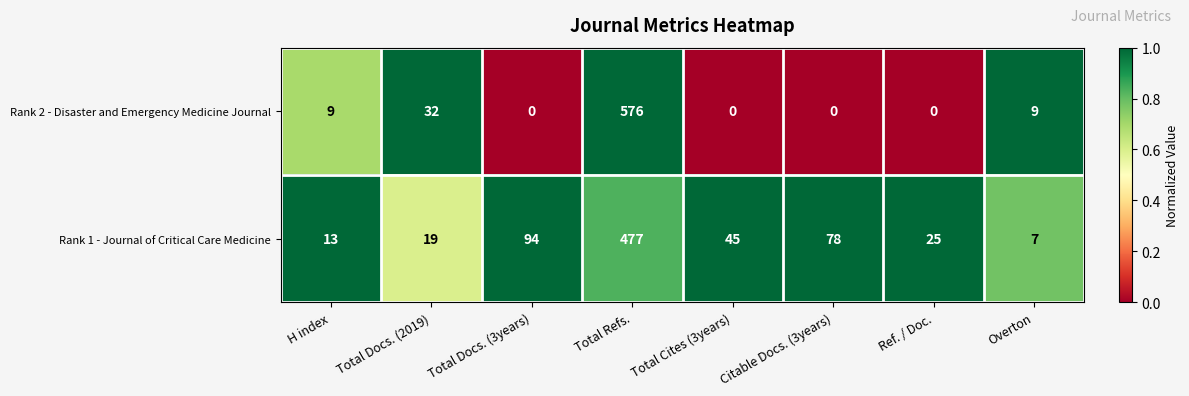

Reading left to right, what are all the values shown in this chart?

Rank 2 - Disaster and Emergency Medicine Journal: H index=9	Total Docs. (2019)=32	Total Docs. (3years)=0	Total Refs.=576	Total Cites (3years)=0	Citable Docs. (3years)=0	Ref. / Doc.=0	Overton=9
Rank 1 - Journal of Critical Care Medicine: H index=13	Total Docs. (2019)=19	Total Docs. (3years)=94	Total Refs.=477	Total Cites (3years)=45	Citable Docs. (3years)=78	Ref. / Doc.=25	Overton=7